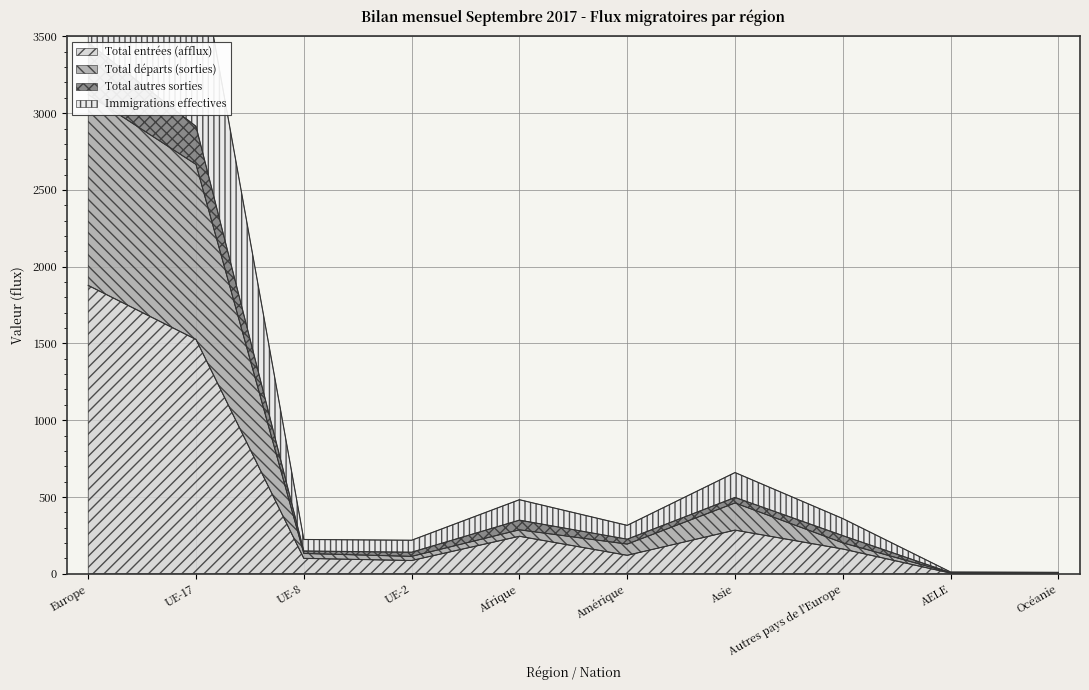

At which category does Total départs (sorties) reach its first local valley?

UE-2